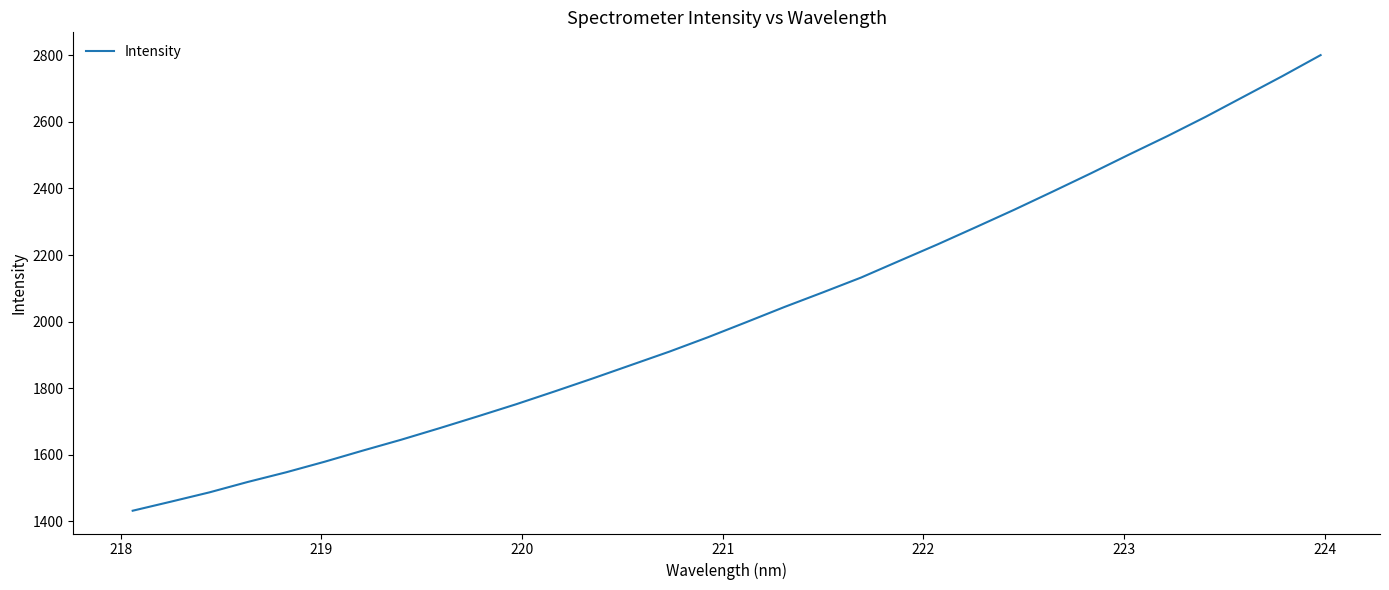

Reading right to left, extract all data points from this chart.

2800.3	2737.2	2676.2	2615.3	2557.3	2502.0	2445.4	2390.5	2336.2	2283.9	2232.3	2182.6	2132.5	2087.9	2044.1	1998.3	1953.1	1910.2	1870.0	1829.7	1790.5	1752.1	1715.8	1680.2	1645.5	1612.9	1579.3	1547.7	1518.7	1487.4	1459.6	1432.3